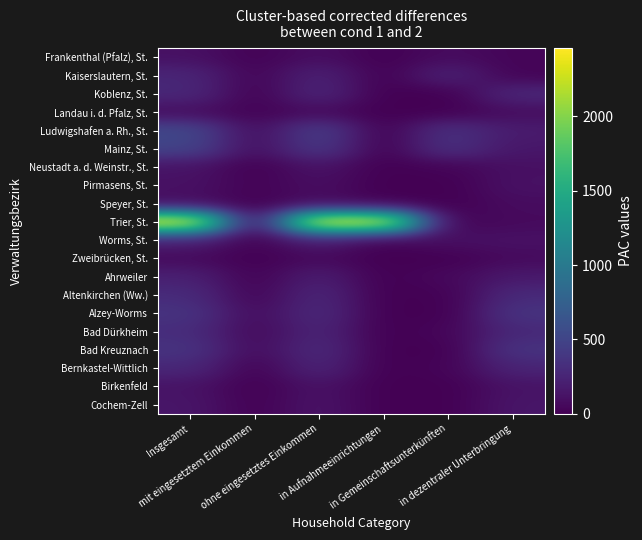

Reading left to right, extract all data points from this chart.

Frankenthal (Pfalz), St.: Insgesamt=109	mit eingesetztem Einkommen=14	ohne eingesetztes Einkommen=95	in Aufnahmeeinrichtungen=0	in Gemeinschaftsunterkünften=79	in dezentraler Unterbringung=30
Kaiserslautern, St.: Insgesamt=262	mit eingesetztem Einkommen=24	ohne eingesetztes Einkommen=238	in Aufnahmeeinrichtungen=0	in Gemeinschaftsunterkünften=241	in dezentraler Unterbringung=21
Koblenz, St.: Insgesamt=276	mit eingesetztem Einkommen=8	ohne eingesetztes Einkommen=268	in Aufnahmeeinrichtungen=0	in Gemeinschaftsunterkünften=0	in dezentraler Unterbringung=276
Landau i. d. Pfalz, St.: Insgesamt=81	mit eingesetztem Einkommen=17	ohne eingesetztes Einkommen=64	in Aufnahmeeinrichtungen=0	in Gemeinschaftsunterkünften=0	in dezentraler Unterbringung=81
Ludwigshafen a. Rh., St.: Insgesamt=534	mit eingesetztem Einkommen=75	ohne eingesetztes Einkommen=459	in Aufnahmeeinrichtungen=0	in Gemeinschaftsunterkünften=353	in dezentraler Unterbringung=181
Mainz, St.: Insgesamt=497	mit eingesetztem Einkommen=84	ohne eingesetztes Einkommen=413	in Aufnahmeeinrichtungen=0	in Gemeinschaftsunterkünften=350	in dezentraler Unterbringung=147
Neustadt a. d. Weinstr., St.: Insgesamt=125	mit eingesetztem Einkommen=1	ohne eingesetztes Einkommen=124	in Aufnahmeeinrichtungen=0	in Gemeinschaftsunterkünften=23	in dezentraler Unterbringung=102
Pirmasens, St.: Insgesamt=113	mit eingesetztem Einkommen=18	ohne eingesetztes Einkommen=95	in Aufnahmeeinrichtungen=0	in Gemeinschaftsunterkünften=0	in dezentraler Unterbringung=113
Speyer, St.: Insgesamt=76	mit eingesetztem Einkommen=5	ohne eingesetztes Einkommen=71	in Aufnahmeeinrichtungen=0	in Gemeinschaftsunterkünften=0	in dezentraler Unterbringung=76
Trier, St.: Insgesamt=2458	mit eingesetztem Einkommen=15	ohne eingesetztes Einkommen=2443	in Aufnahmeeinrichtungen=2395	in Gemeinschaftsunterkünften=0	in dezentraler Unterbringung=63
Worms, St.: Insgesamt=213	mit eingesetztem Einkommen=8	ohne eingesetztes Einkommen=205	in Aufnahmeeinrichtungen=0	in Gemeinschaftsunterkünften=102	in dezentraler Unterbringung=111
Zweibrücken, St.: Insgesamt=64	mit eingesetztem Einkommen=2	ohne eingesetztes Einkommen=62	in Aufnahmeeinrichtungen=0	in Gemeinschaftsunterkünften=0	in dezentraler Unterbringung=64
Ahrweiler: Insgesamt=220	mit eingesetztem Einkommen=15	ohne eingesetztes Einkommen=205	in Aufnahmeeinrichtungen=0	in Gemeinschaftsunterkünften=55	in dezentraler Unterbringung=165
Altenkirchen (Ww.): Insgesamt=301	mit eingesetztem Einkommen=28	ohne eingesetztes Einkommen=273	in Aufnahmeeinrichtungen=0	in Gemeinschaftsunterkünften=9	in dezentraler Unterbringung=292
Alzey-Worms: Insgesamt=366	mit eingesetztem Einkommen=70	ohne eingesetztes Einkommen=296	in Aufnahmeeinrichtungen=0	in Gemeinschaftsunterkünften=0	in dezentraler Unterbringung=366
Bad Dürkheim: Insgesamt=311	mit eingesetztem Einkommen=55	ohne eingesetztes Einkommen=256	in Aufnahmeeinrichtungen=0	in Gemeinschaftsunterkünften=34	in dezentraler Unterbringung=277
Bad Kreuznach: Insgesamt=366	mit eingesetztem Einkommen=69	ohne eingesetztes Einkommen=297	in Aufnahmeeinrichtungen=0	in Gemeinschaftsunterkünften=0	in dezentraler Unterbringung=366
Bernkastel-Wittlich: Insgesamt=270	mit eingesetztem Einkommen=14	ohne eingesetztes Einkommen=256	in Aufnahmeeinrichtungen=0	in Gemeinschaftsunterkünften=23	in dezentraler Unterbringung=247
Birkenfeld: Insgesamt=123	mit eingesetztem Einkommen=0	ohne eingesetztes Einkommen=123	in Aufnahmeeinrichtungen=0	in Gemeinschaftsunterkünften=0	in dezentraler Unterbringung=123
Cochem-Zell: Insgesamt=142	mit eingesetztem Einkommen=8	ohne eingesetztes Einkommen=134	in Aufnahmeeinrichtungen=0	in Gemeinschaftsunterkünften=0	in dezentraler Unterbringung=142